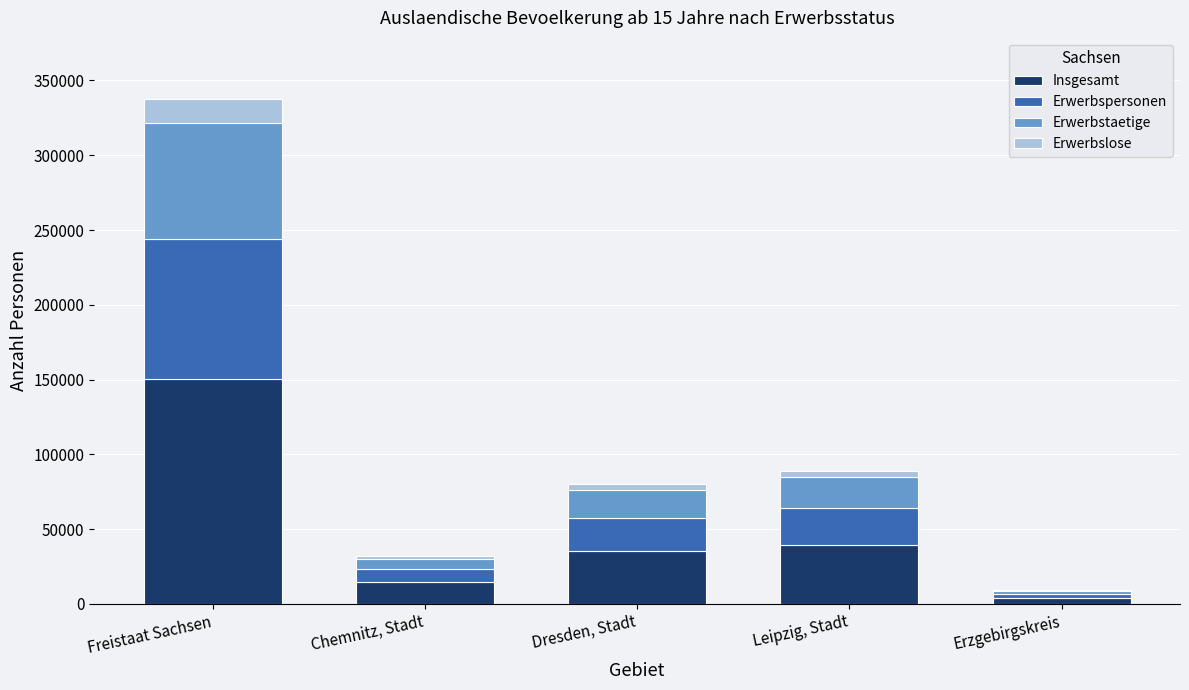

Is it true that Insgesamt equals 20023 at Dresden, Stadt?

False